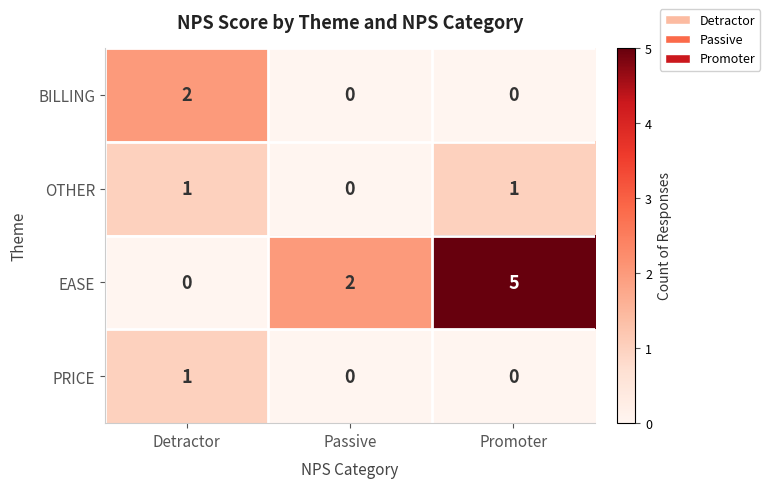

The value of PRICE at Detractor is 1. True or false?

True